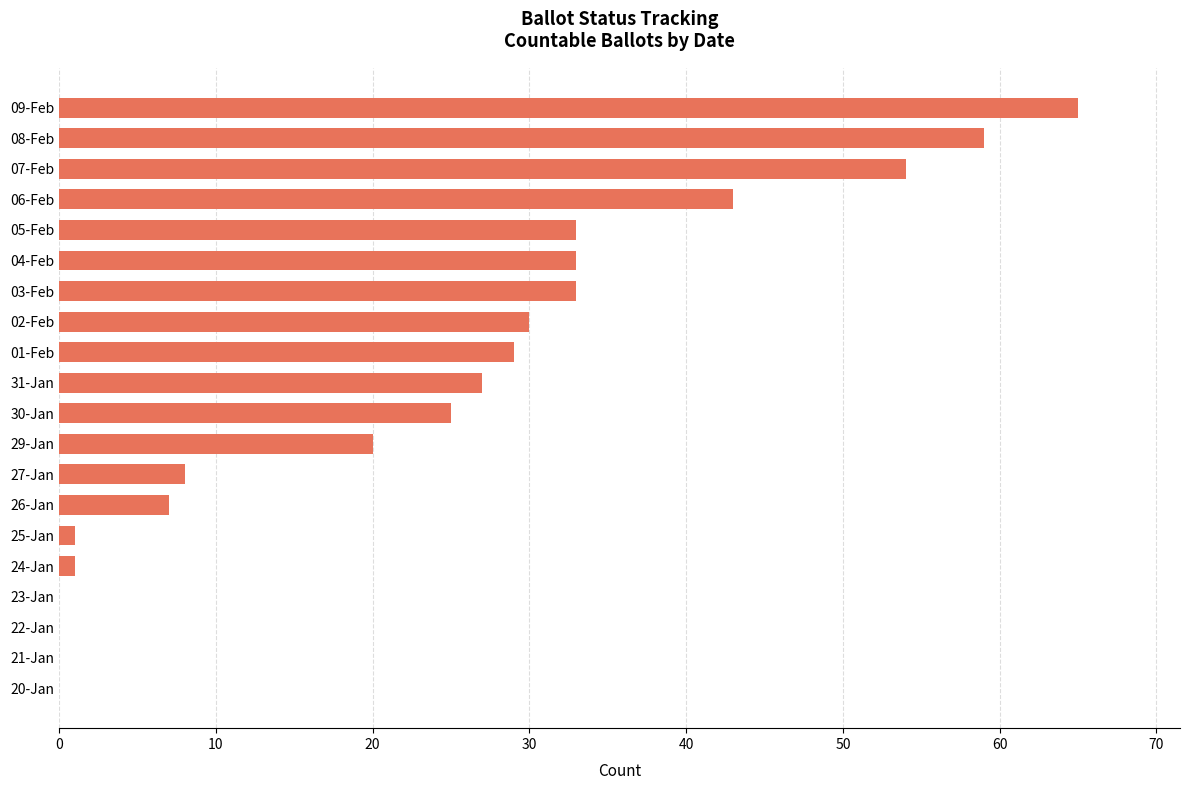

What is the greatest value displayed?

65